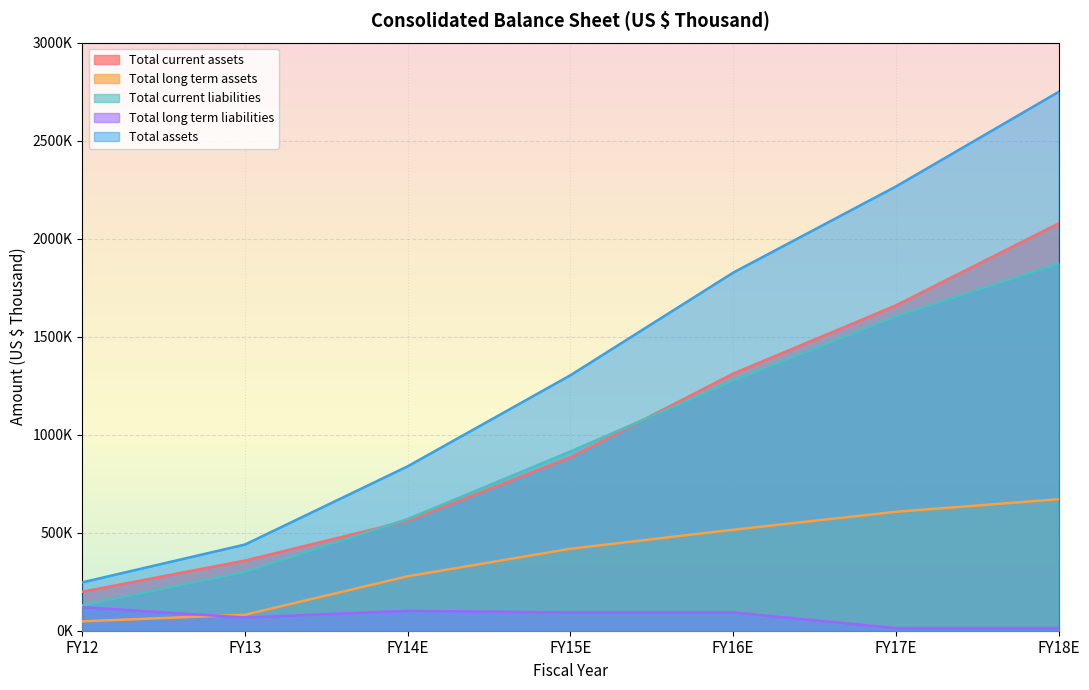

What is the sum of all Total current liabilities values?

6666702.9